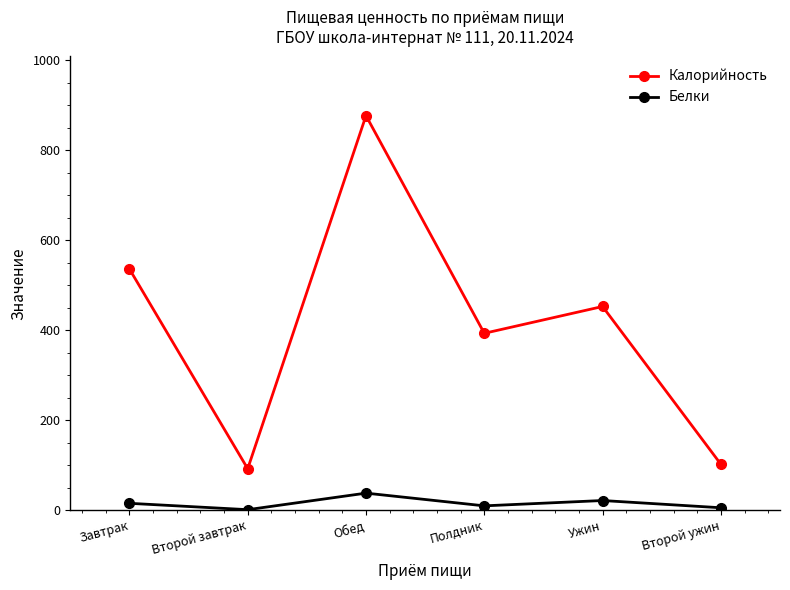

What is the value of the Белки point at the 4th from the left?

9.5